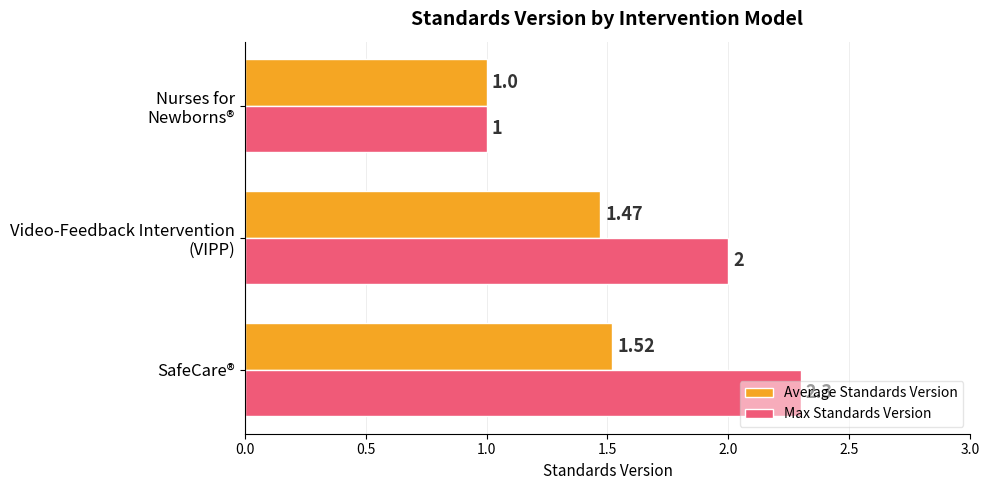

How many distinct data groups are displayed?

2